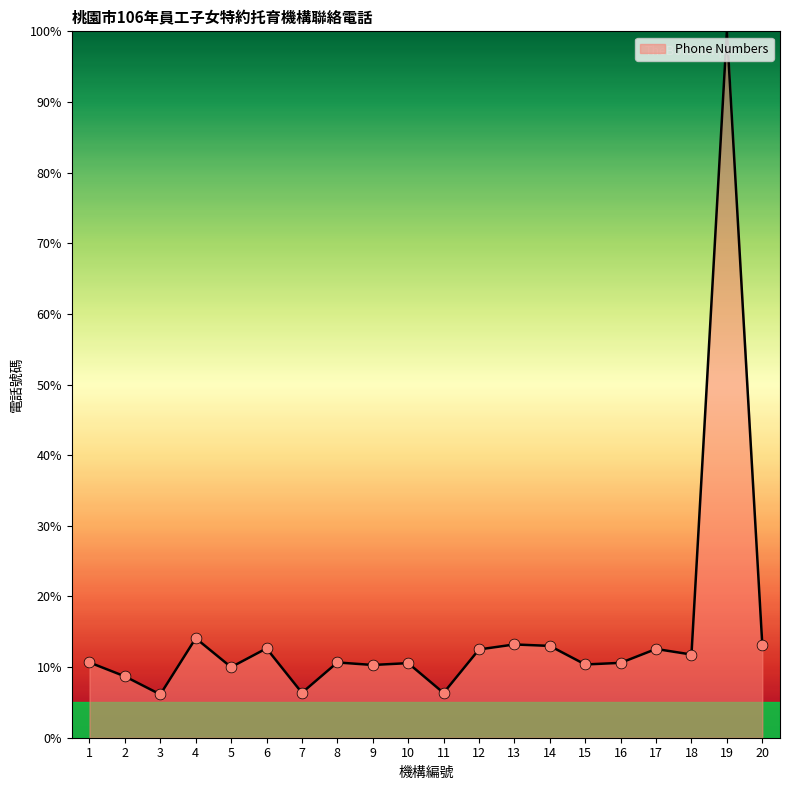

Between 2 and 12, which is larger?

12